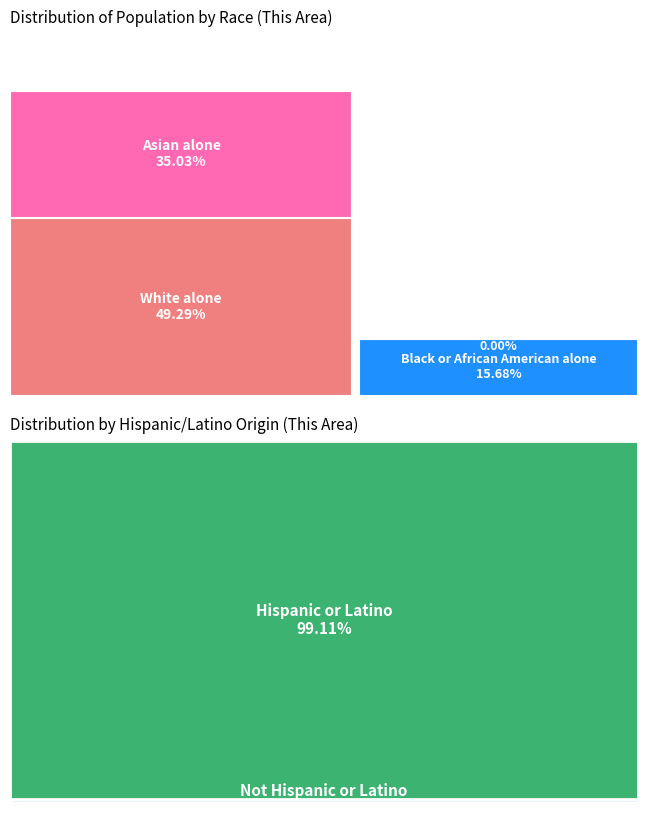

What is the ratio of the value at White alone to the value at Native Hawaiian and Other Pacific Islander?

470.8